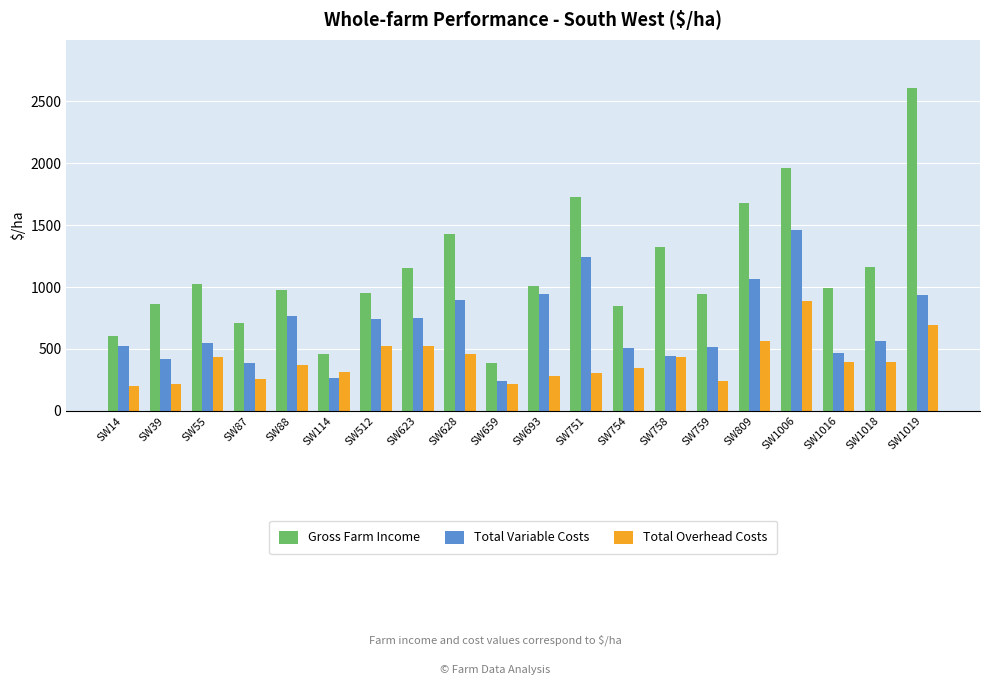

The Total Variable Costs series shows 751.0 at SW623. True or false?

True